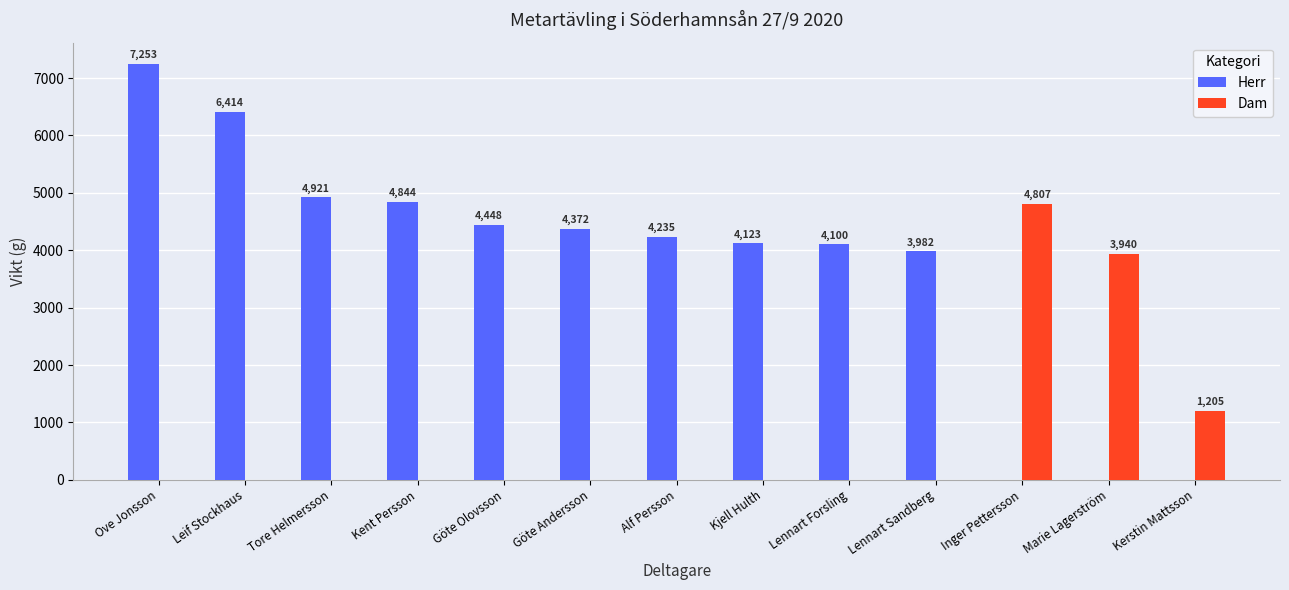

Which series changed the most between Lennart Sandberg and Kerstin Mattsson?

Herr